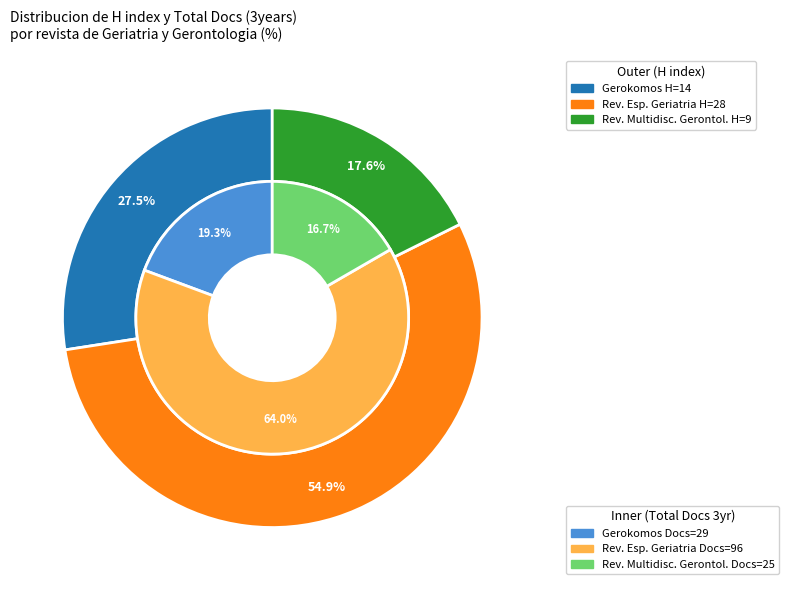

What percentage is the Revista Multidisciplinar de Gerontologia slice, to the nearest percent?

18%